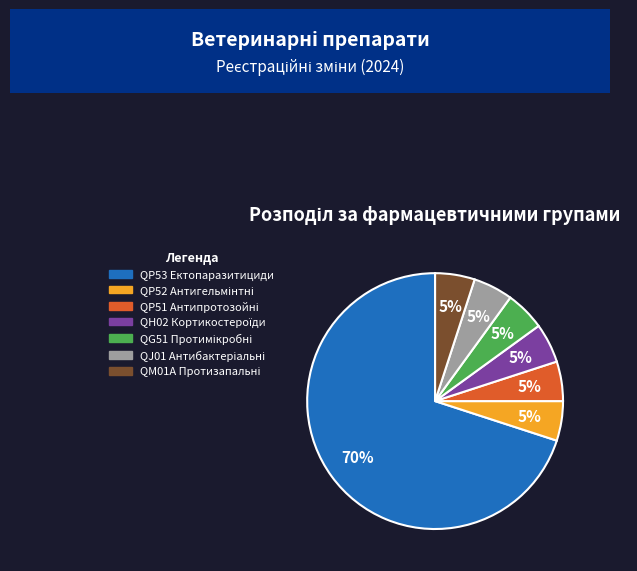

What is the largest slice in the pie chart?

QP53 Ектопаразитициди